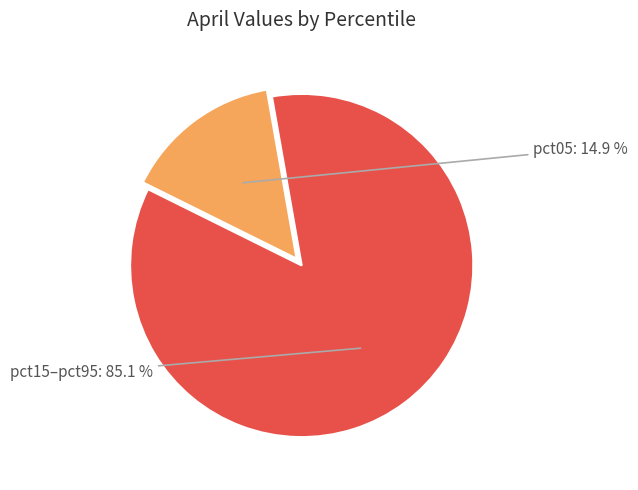

Combined, what portion of the pie is pct05 and pct15–pct95?

100.0%